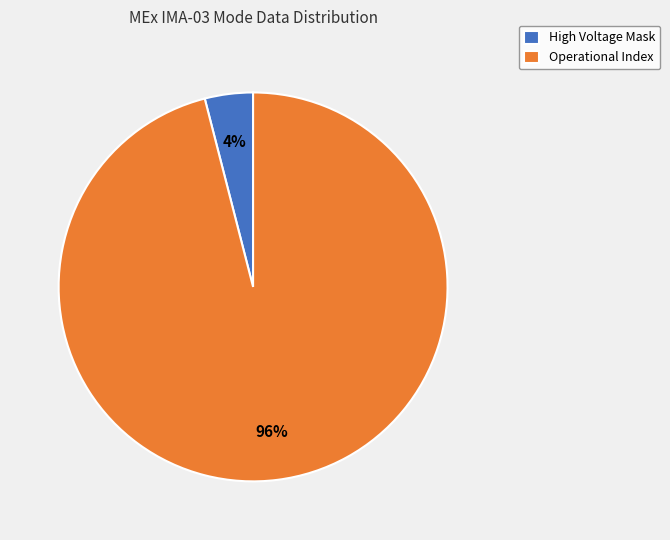

To the nearest percent, what is the difference between the largest and smallest slice percentages?

92%